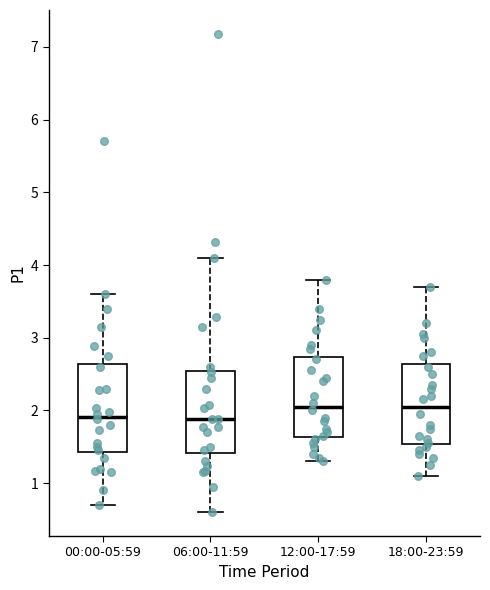

Where does the upper whisker of the box for 12:00-17:59 end on the y-axis? The values are not printed on the chart, so give them approximately, as read against the axis.

3.8